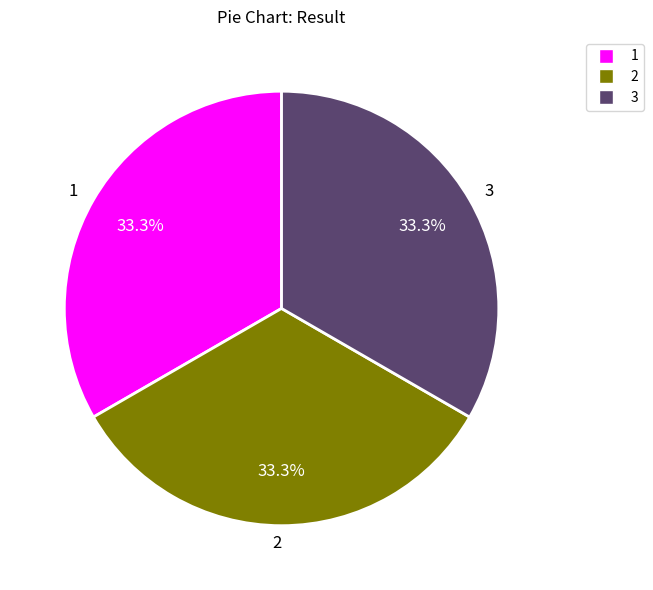

Is the sum of 2 and 1 greater than half?

Yes